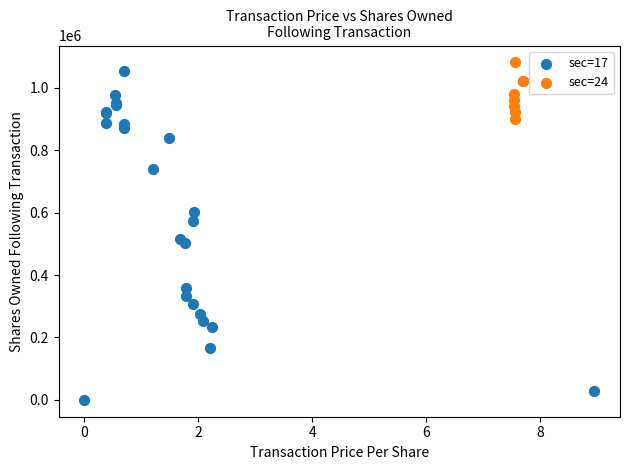

Which series contains the highest Y value?

sec=24